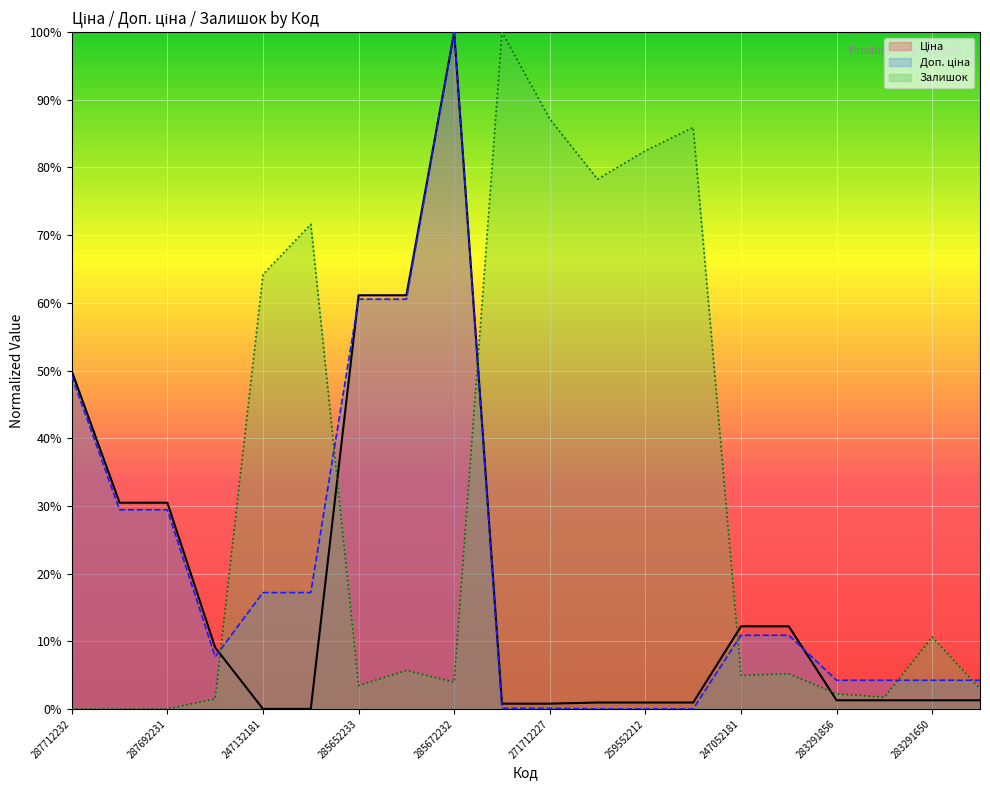

At how many categories does at least one series exceed 66?

7